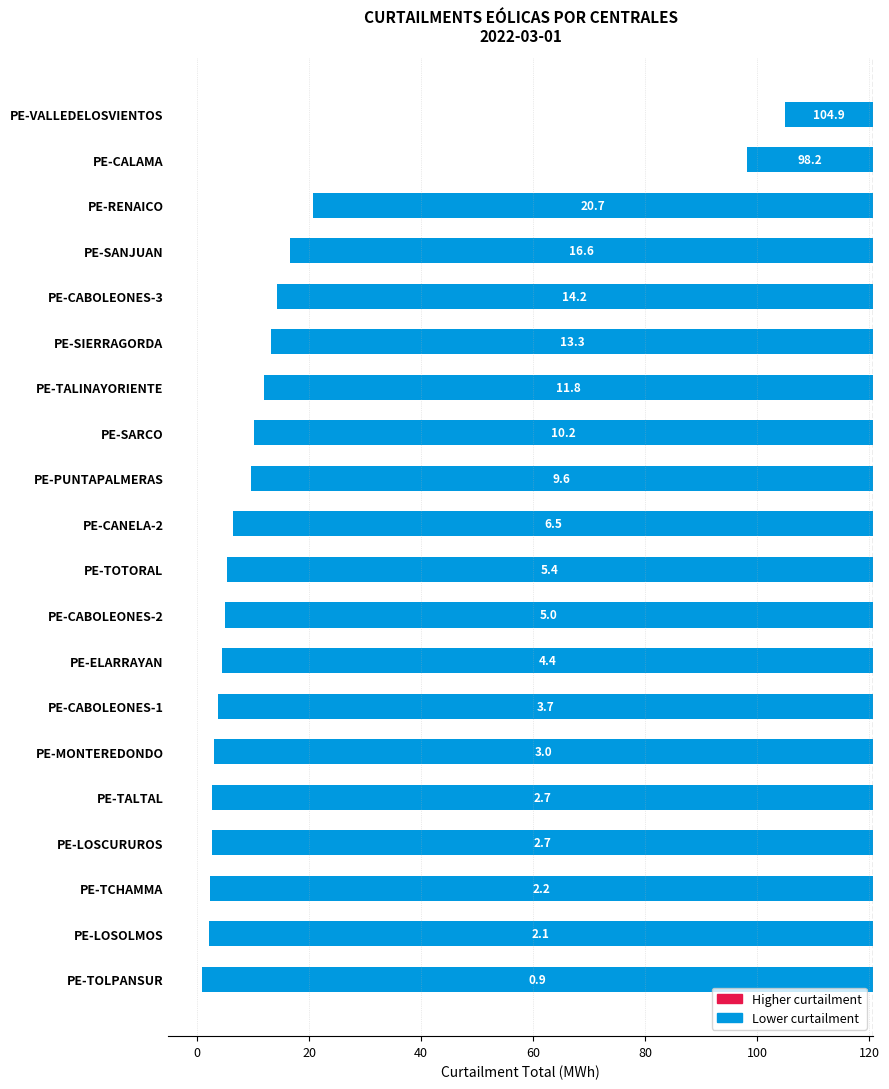

How many bars are there in total?

20